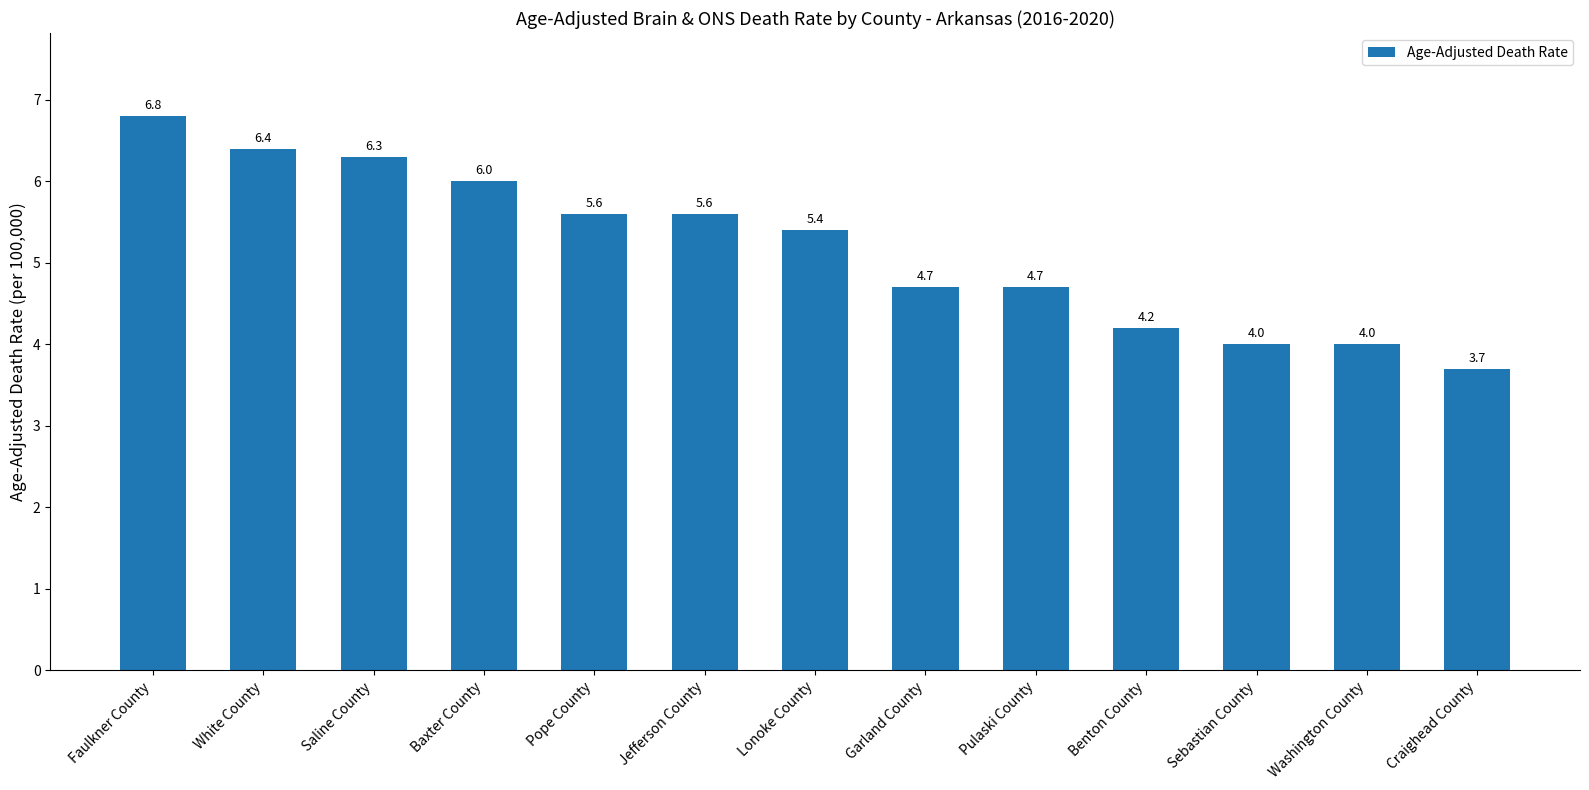

The chart shows a value of 6.0 at Craighead County. True or false?

False